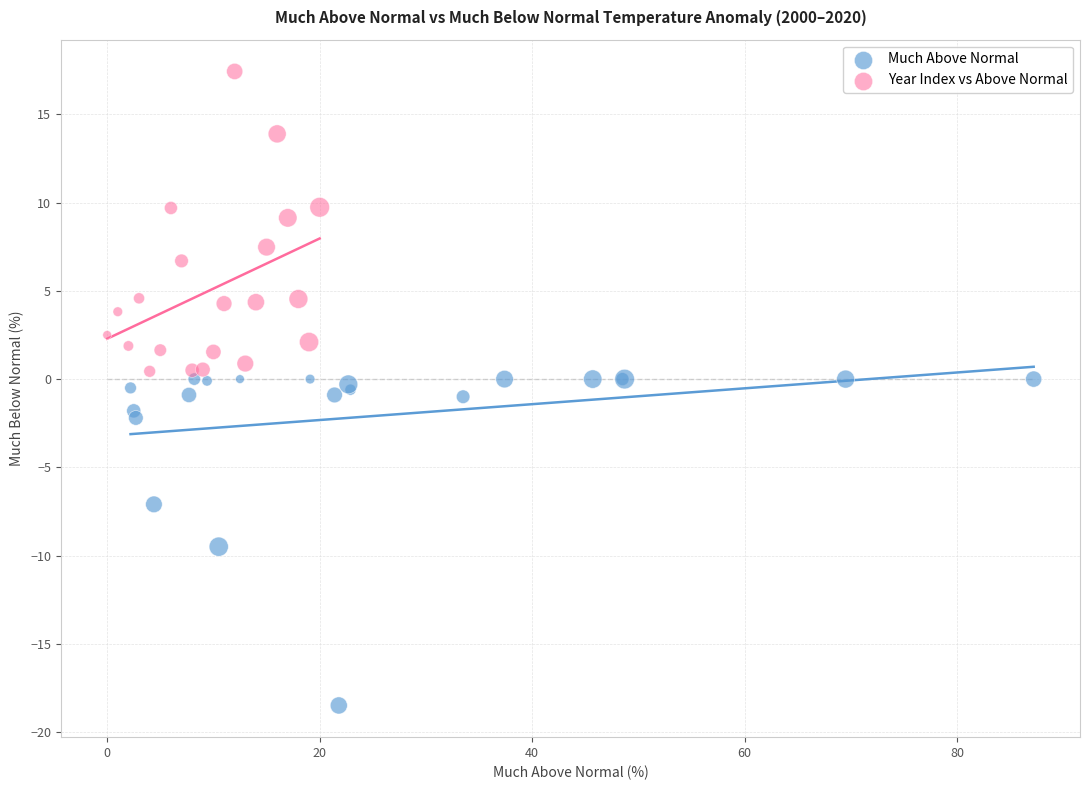

Which series contains the highest Y value?

Year Index vs Above Normal